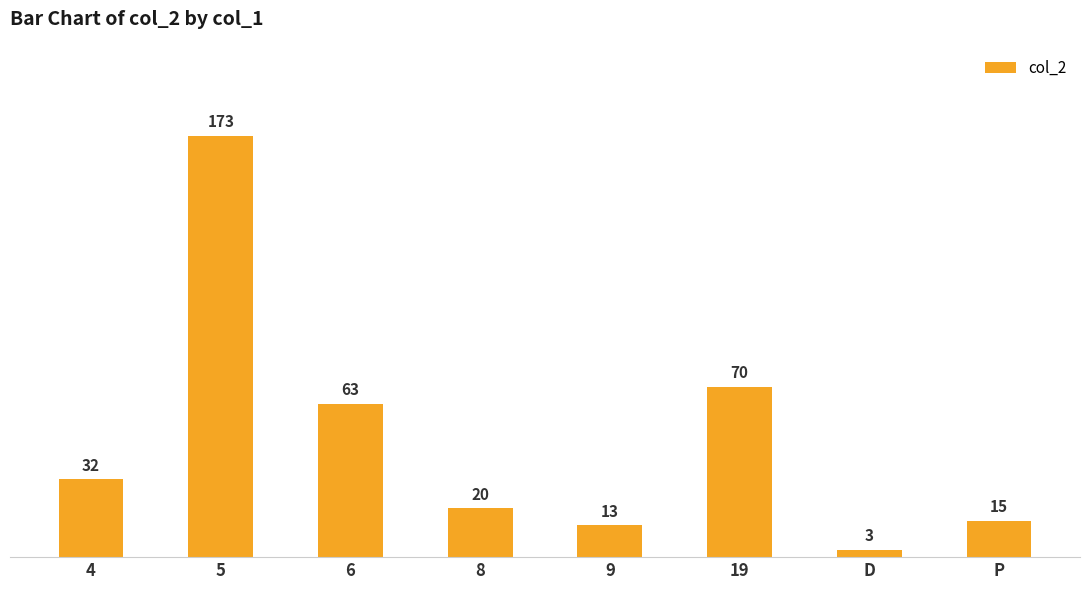

Rank the categories by value from highest to lowest.

5, 19, 6, 4, 8, P, 9, D